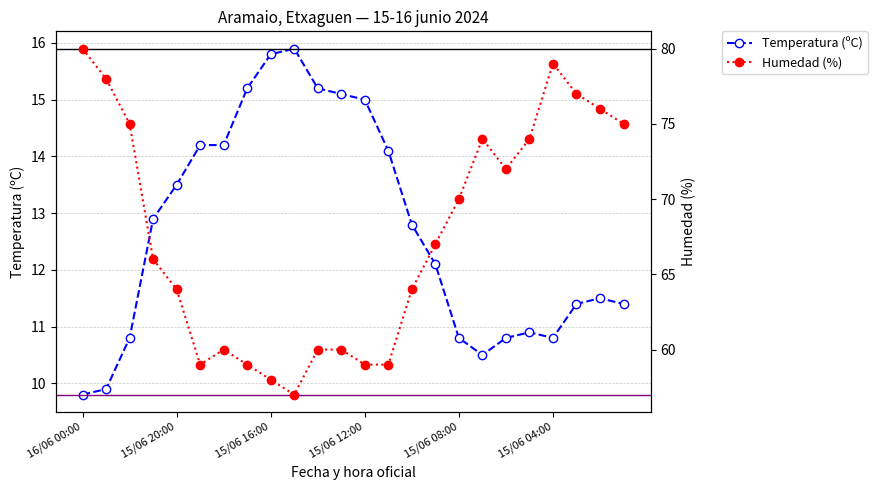

What position from the right is 15/06 01:00?

1